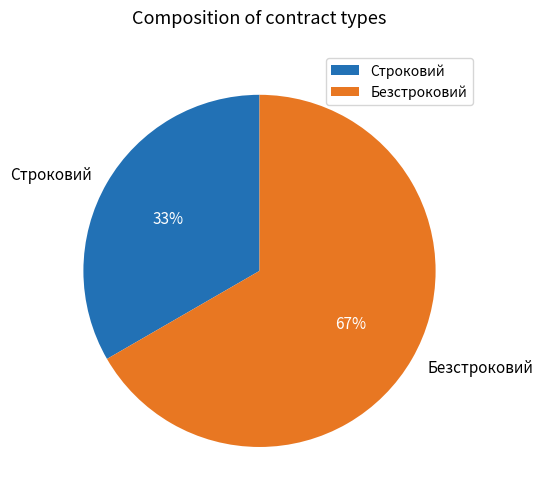

To the nearest percent, what percentage of the pie is Безстроковий?

67%